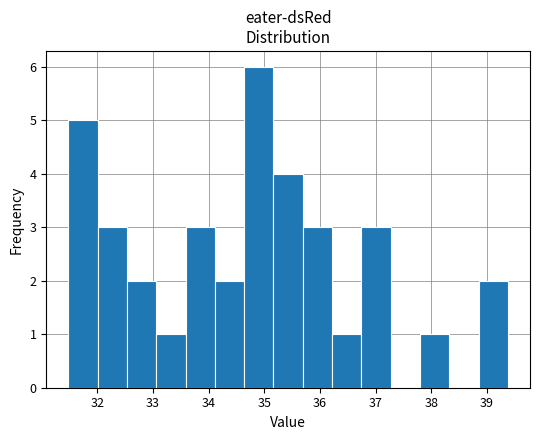

Reading left to right, transcribe this chart: for each bar, give the range it covers on the x-axis and its height. Neither the bar edges nor the heights are printed on the chart, so give them approximately, as read against the axes.

31.5 to 32.0: 5
32.0 to 32.5: 3
32.5 to 33.1: 2
33.1 to 33.6: 1
33.6 to 34.1: 3
34.1 to 34.6: 2
34.6 to 35.2: 6
35.2 to 35.7: 4
35.7 to 36.2: 3
36.2 to 36.7: 1
36.7 to 37.3: 3
37.3 to 37.8: 0
37.8 to 38.3: 1
38.3 to 38.9: 0
38.9 to 39.4: 2